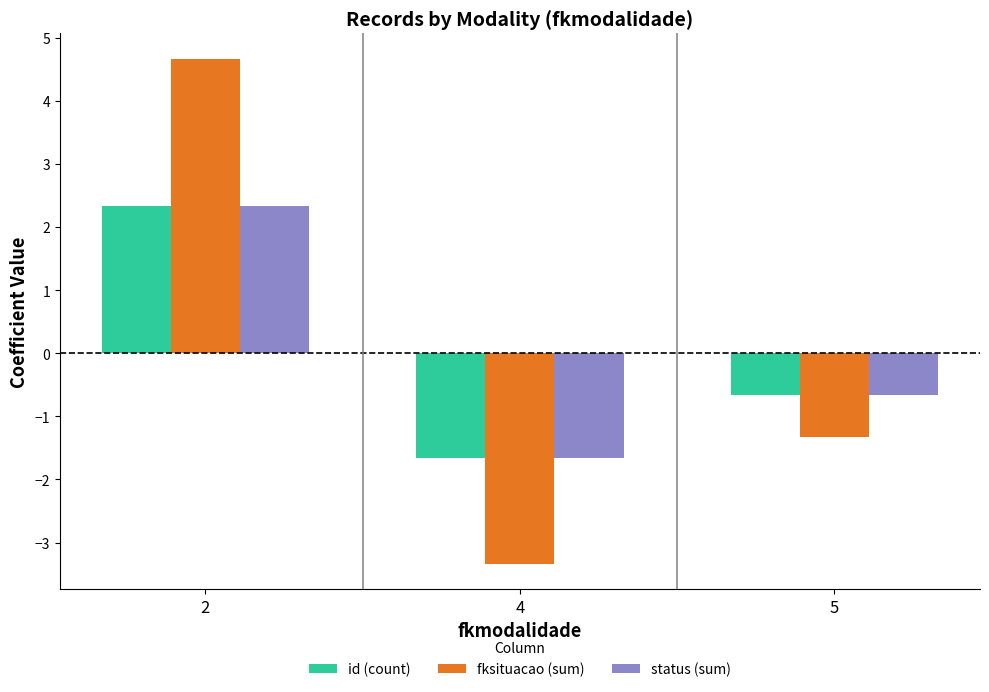

What is the difference between the id (count) values at 5 and 2?

3.0